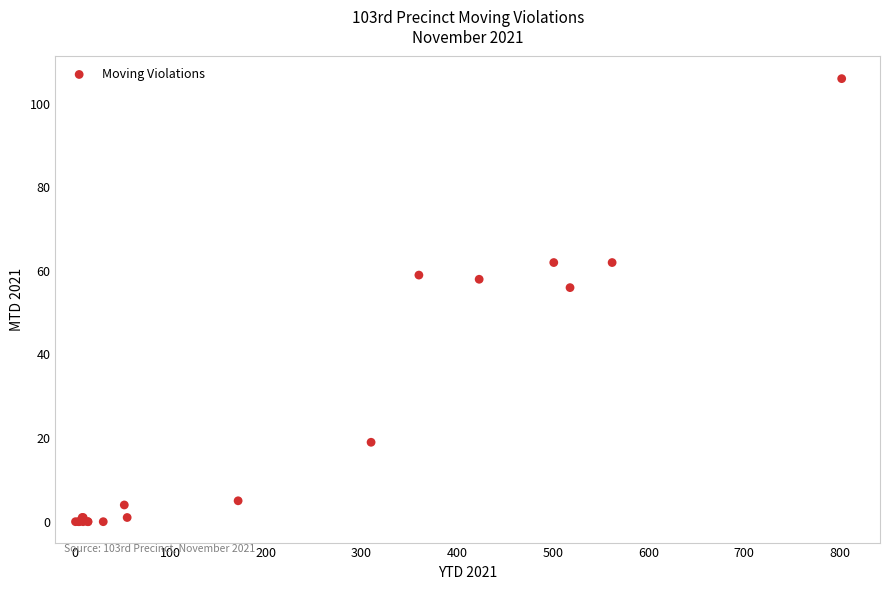

What Y value in the scatter plot is closest to 53?

56